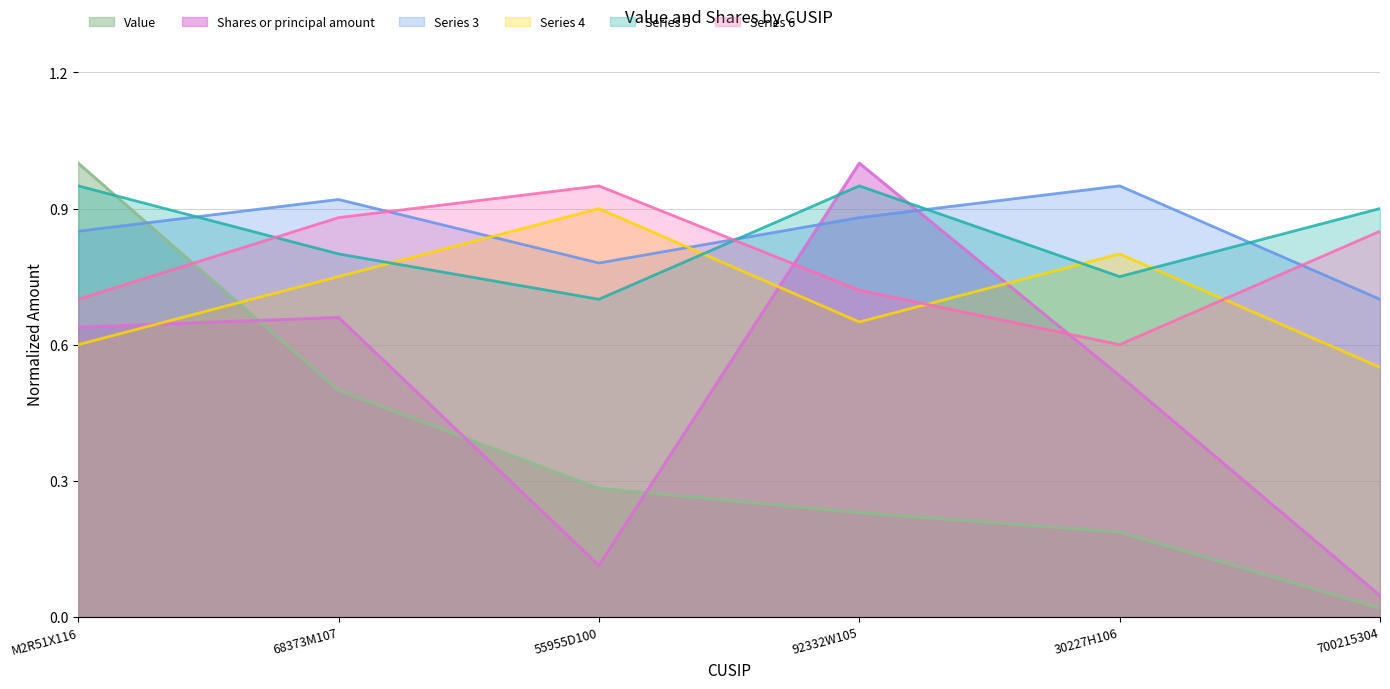

What is the sum of all Value values?

2.2